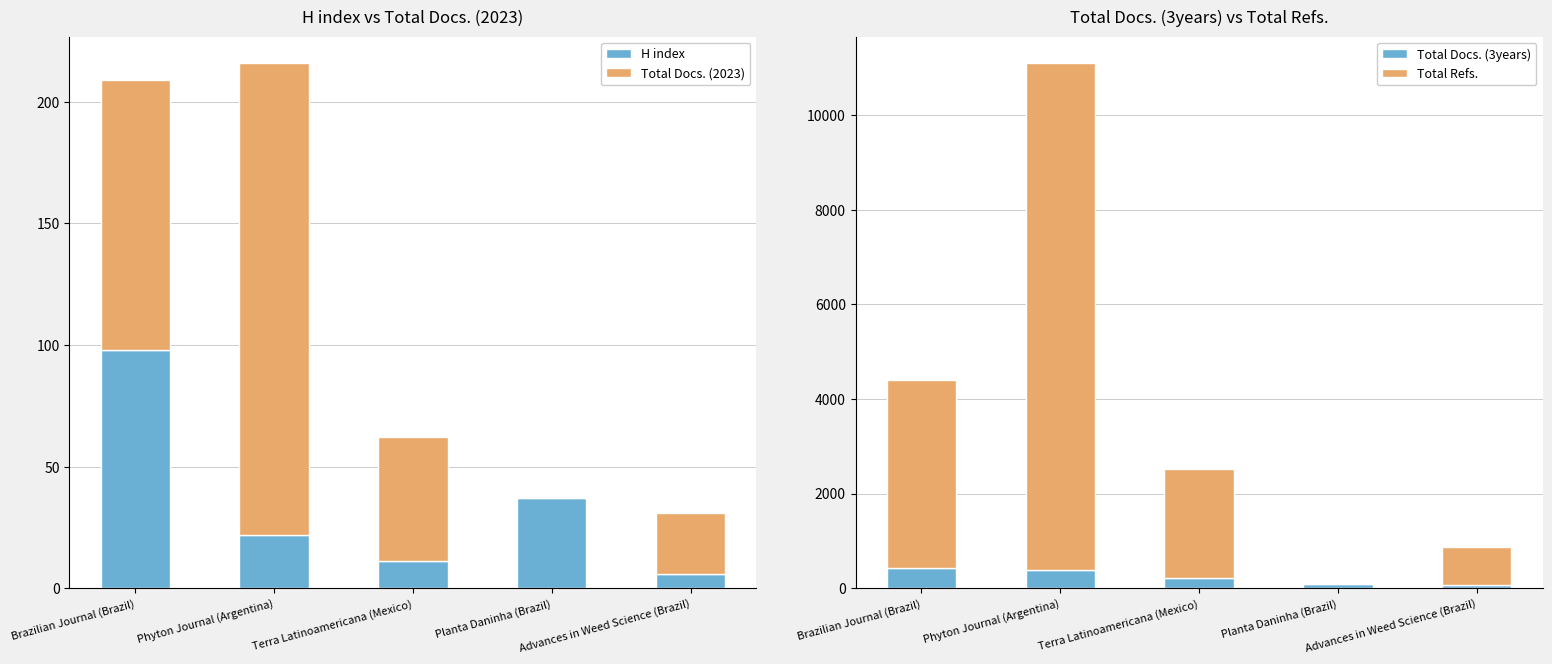

Count the number of data series in this chart.

4